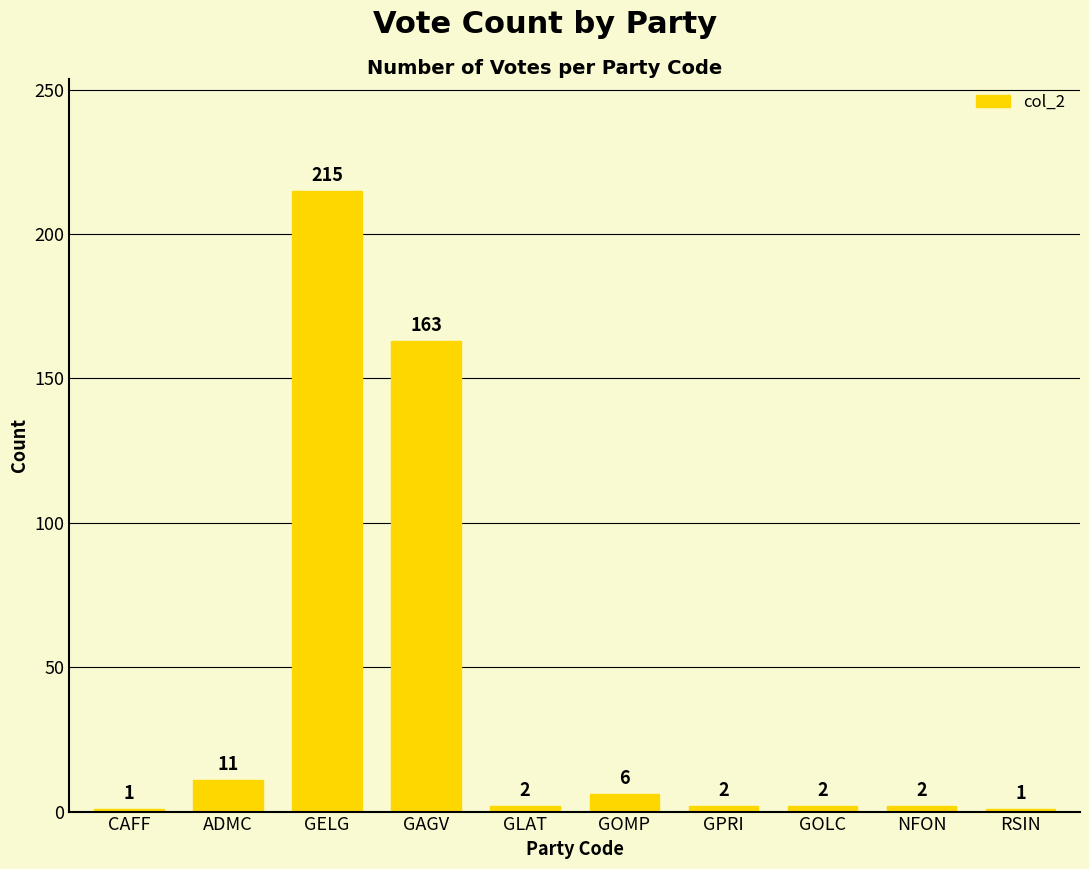

Reading right to left, what are all the values shown in this chart?

1	2	2	2	6	2	163	215	11	1